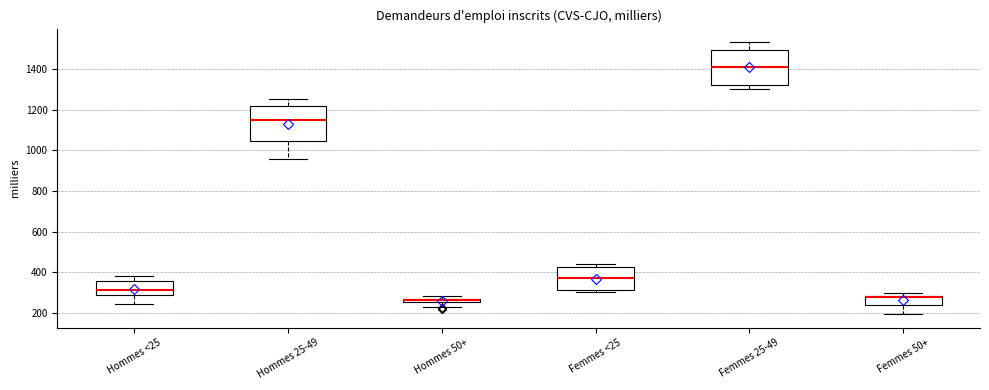

Where is the lower edge of the box for Hommes 25-49 on the y-axis? The values are not printed on the chart, so give them approximately, as read against the axis.

1040